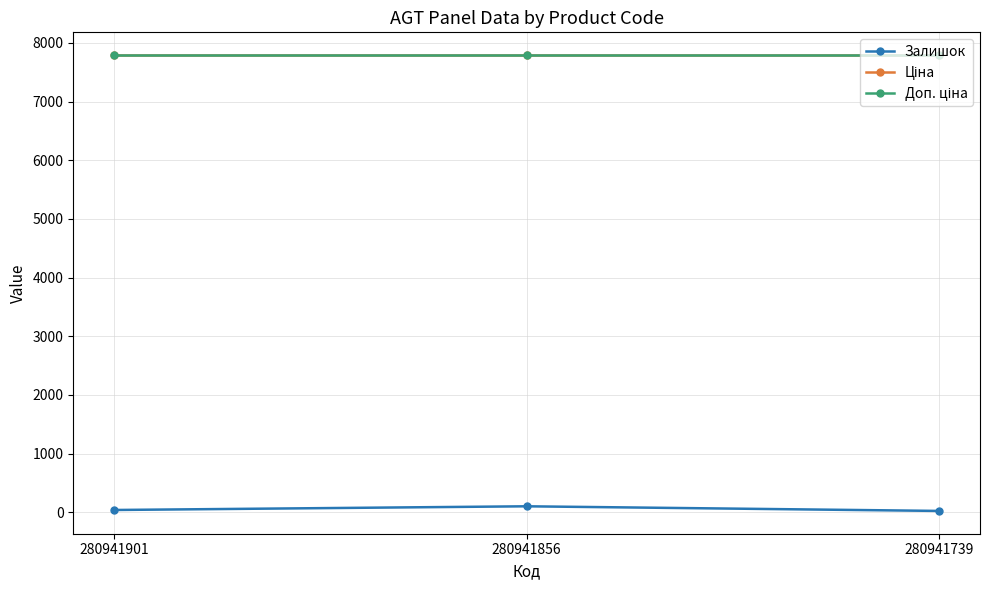

Count the Залишок values in the range 23 to 102.

3